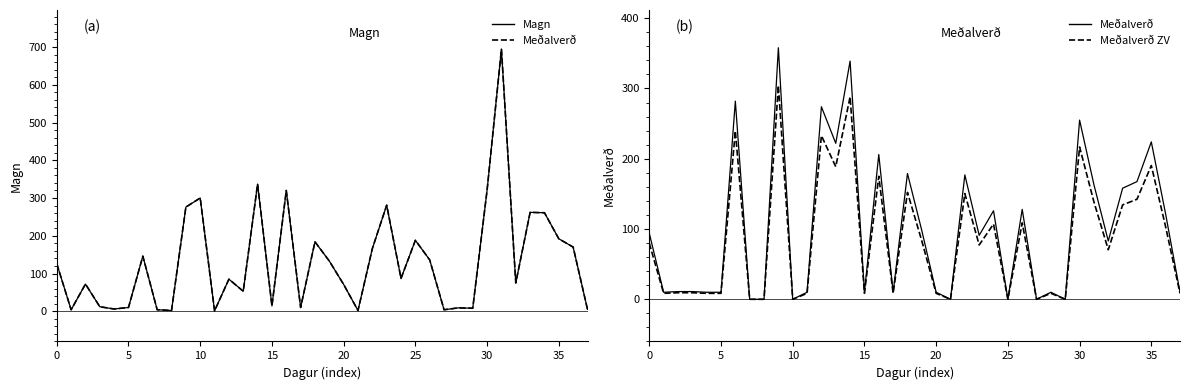

True or false: Magn has a value of 1.0 at 11.

True